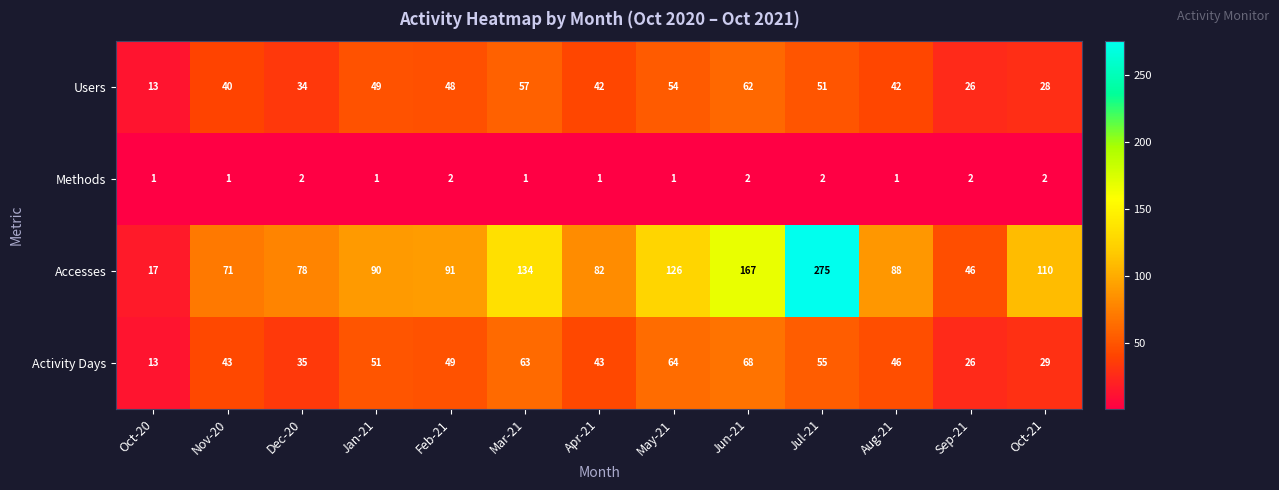

What is the difference between the maximum and minimum values in the Activity Days series?

55